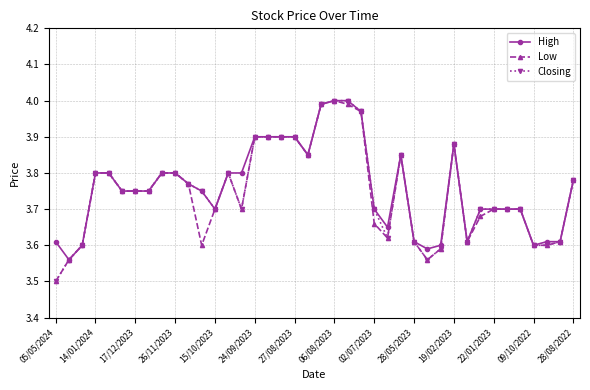

At how many categories does at least one series exceed 3?

40